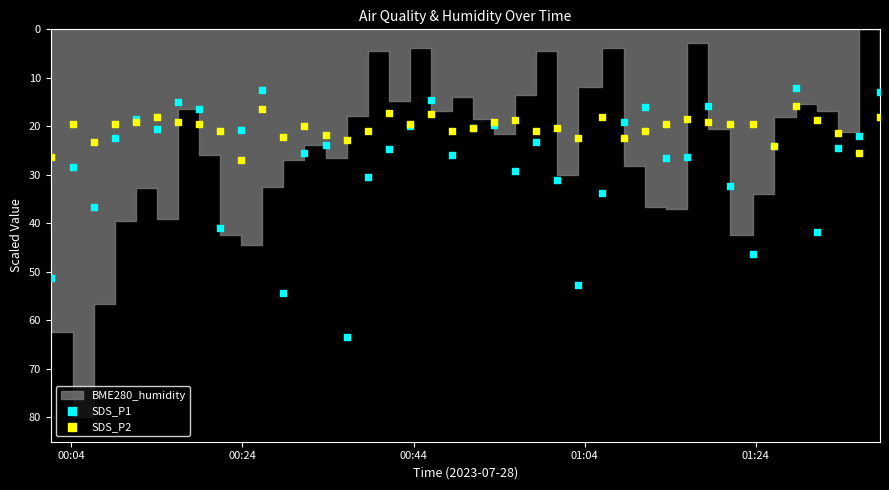

Which series reaches the maximum Y coordinate?

SDS_P1